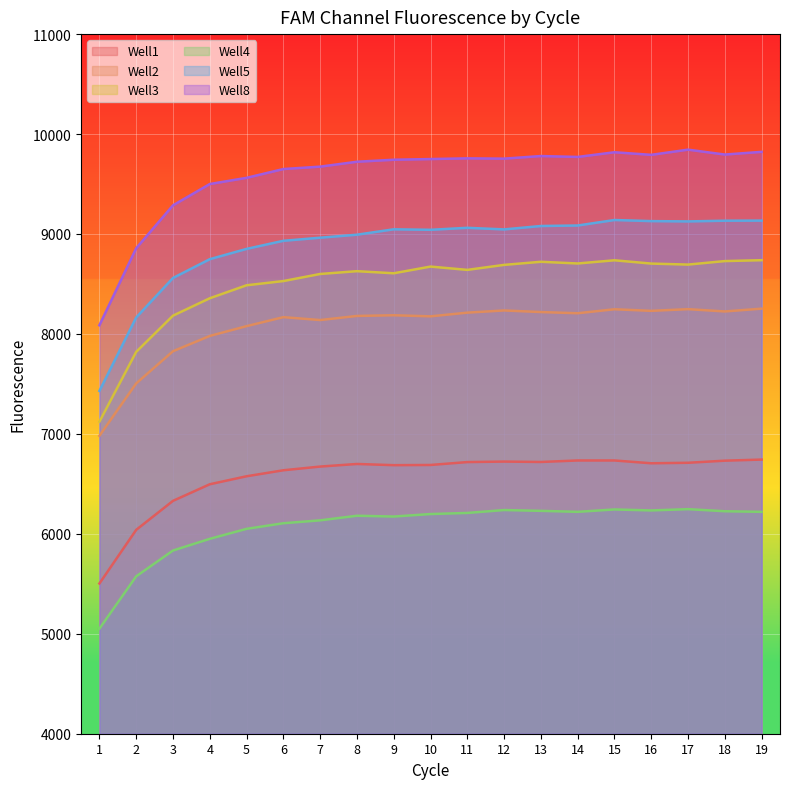

What is the value of the Well2 point at the 15th from the left?

8247